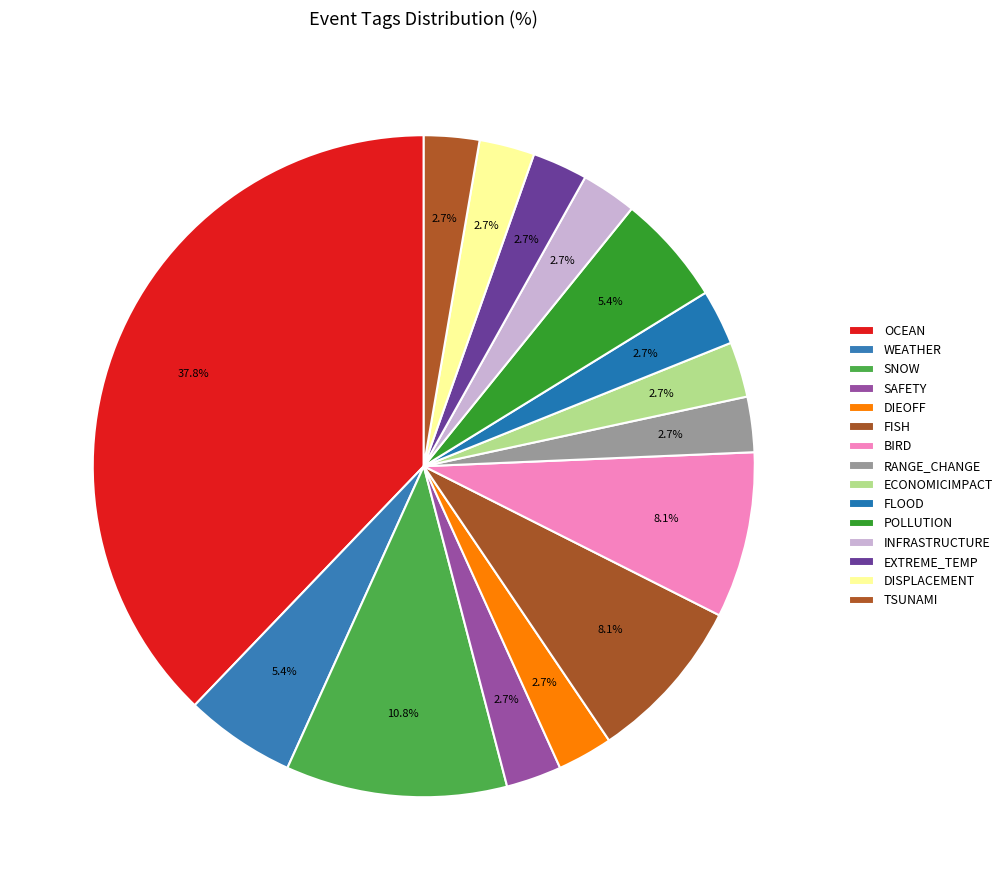

How many segments does this pie chart have?

15